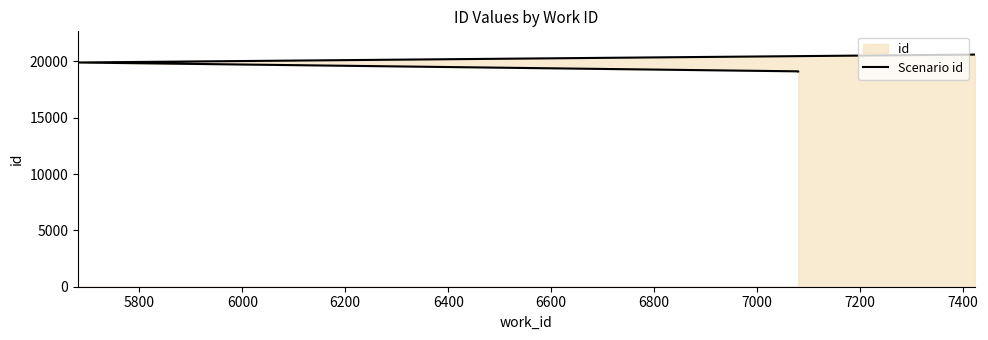

What is the difference between the maximum and minimum values?

1494